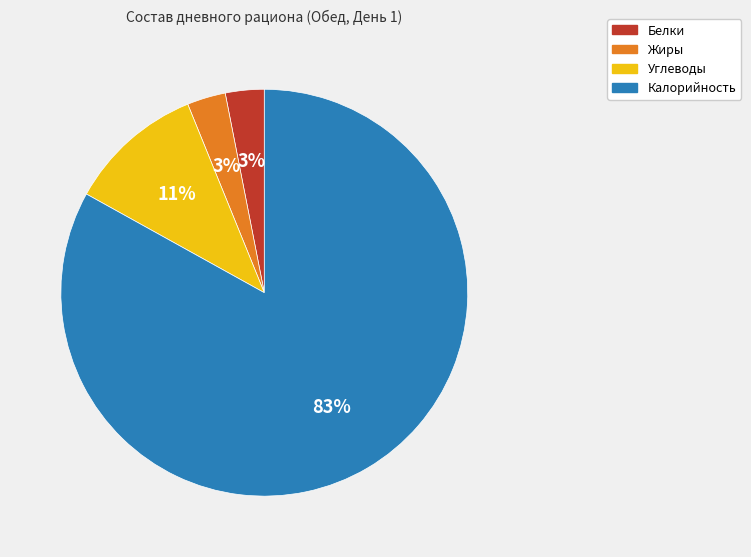

Which slice is the largest?

Калорийность